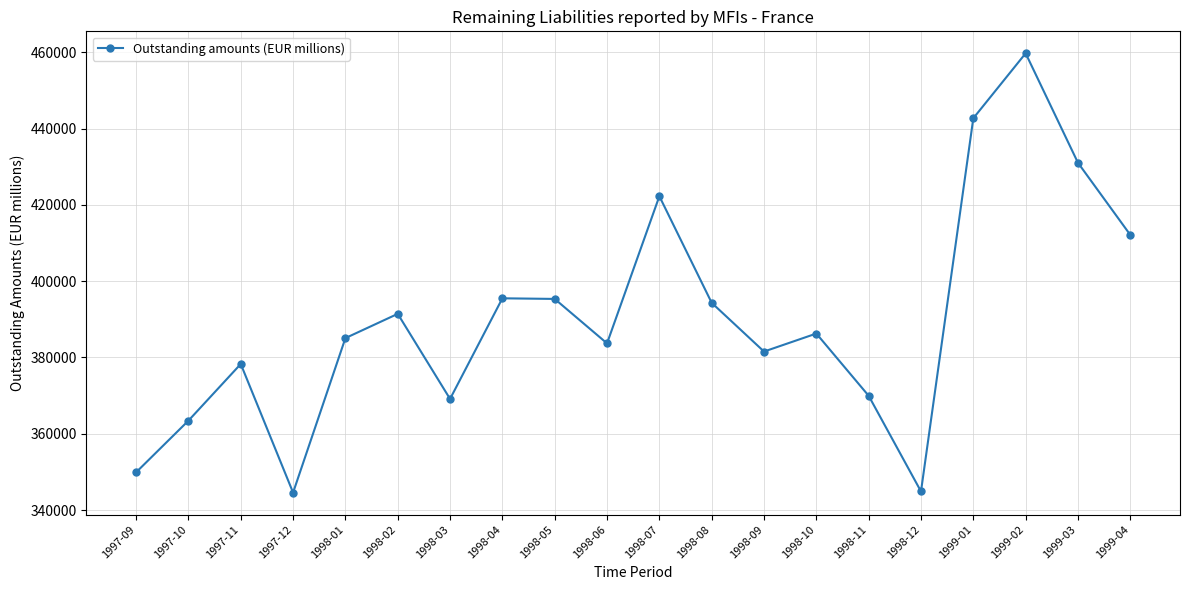

Where does the data first go above 386261?

1998-02